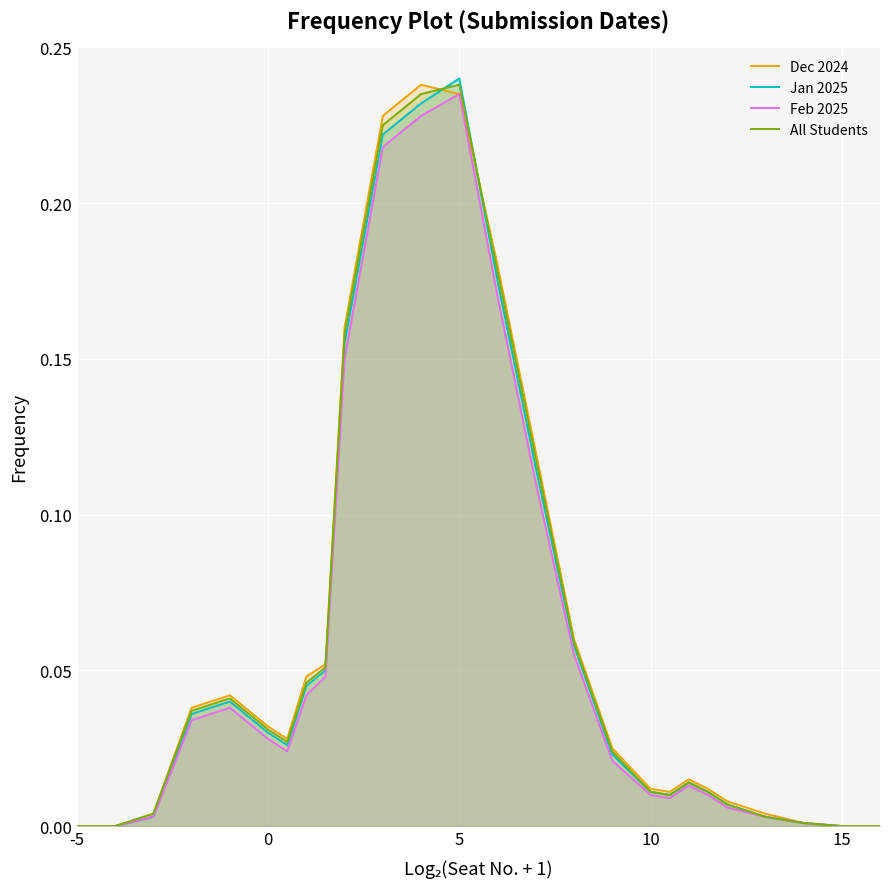

Rank the series by their maximum value, from highest to lowest.

Jan 2025, Dec 2024, All Students, Feb 2025